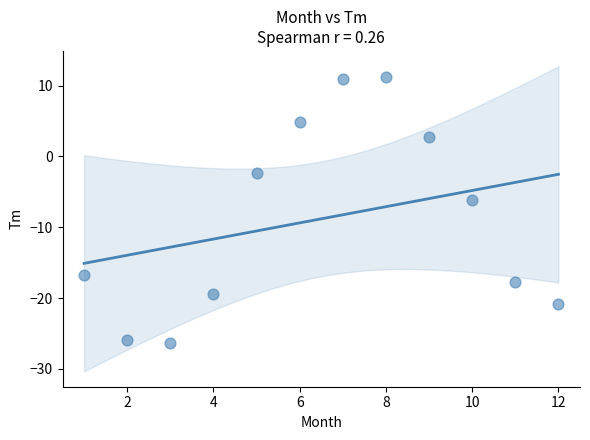

What is the range of X values (max minus min)?

11.0